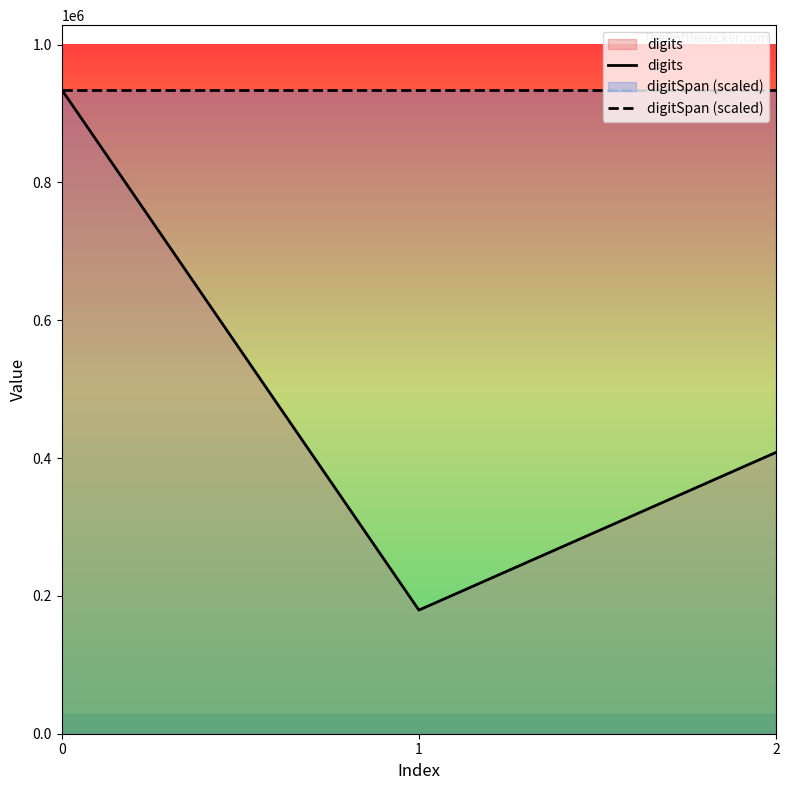

Is this an area chart (filled region under the line)?

No